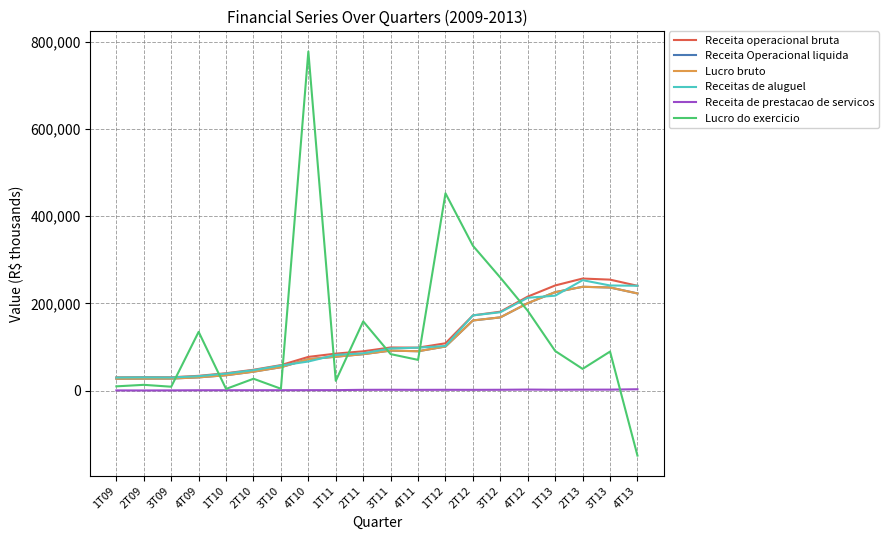

True or false: Receita operacional bruta and Receita Operacional liquida cross at least once.

False